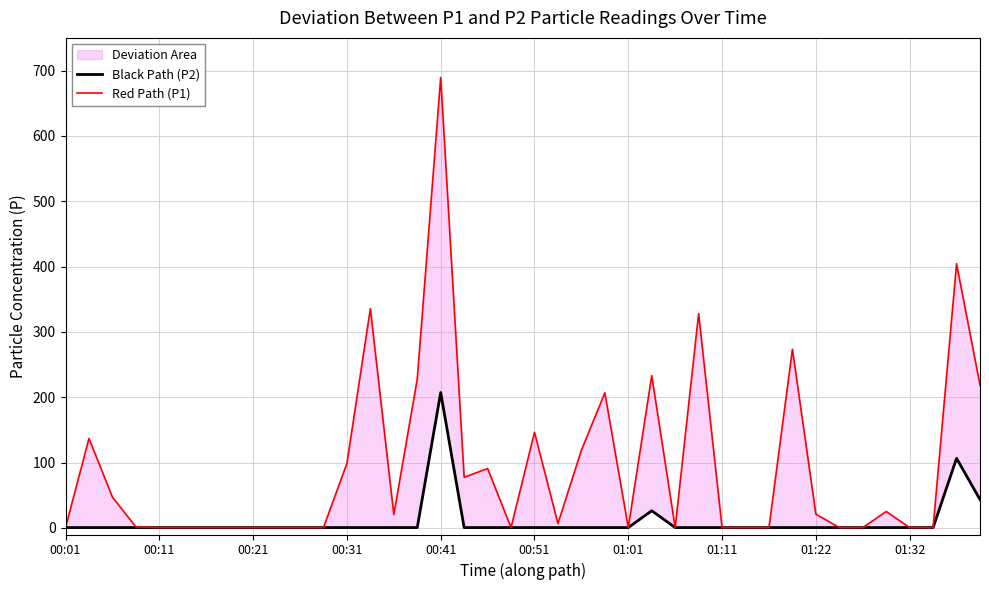

What value does the Red Path (P1) series have at 00:51?

146.4